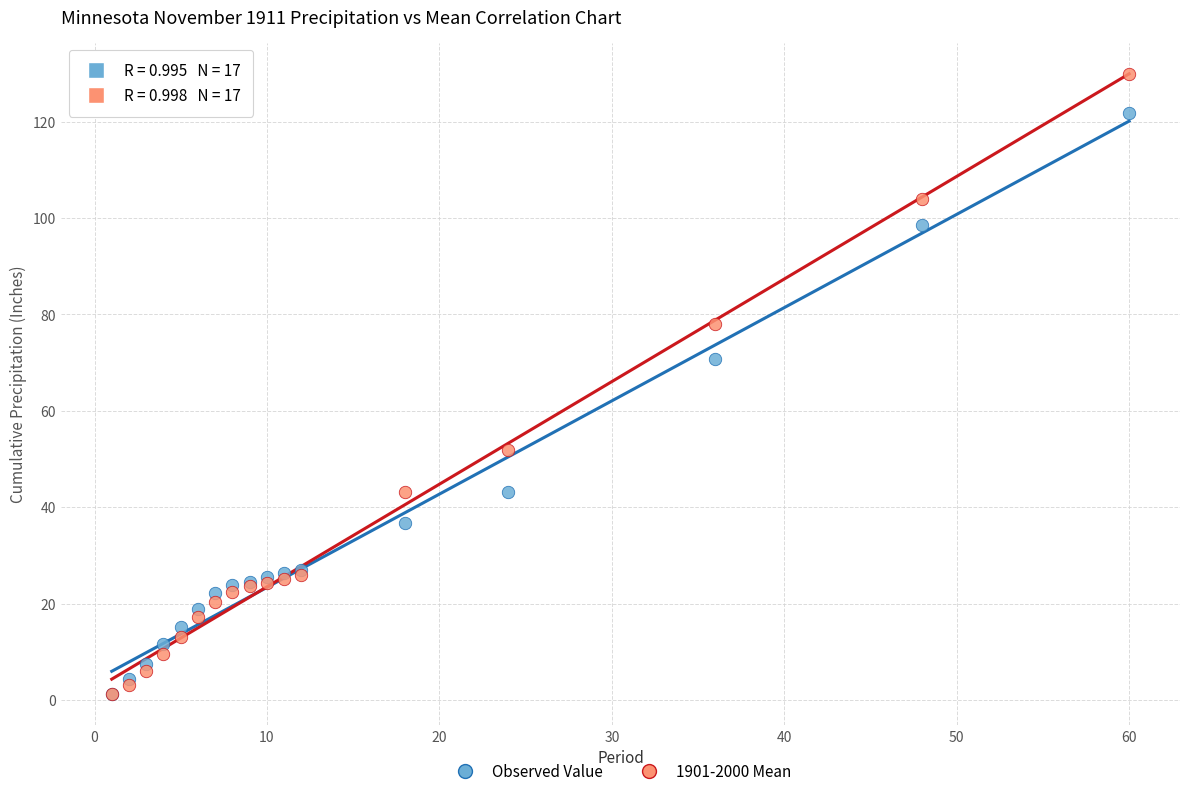

Which series has the widest spread of Y values?

1901-2000 Mean